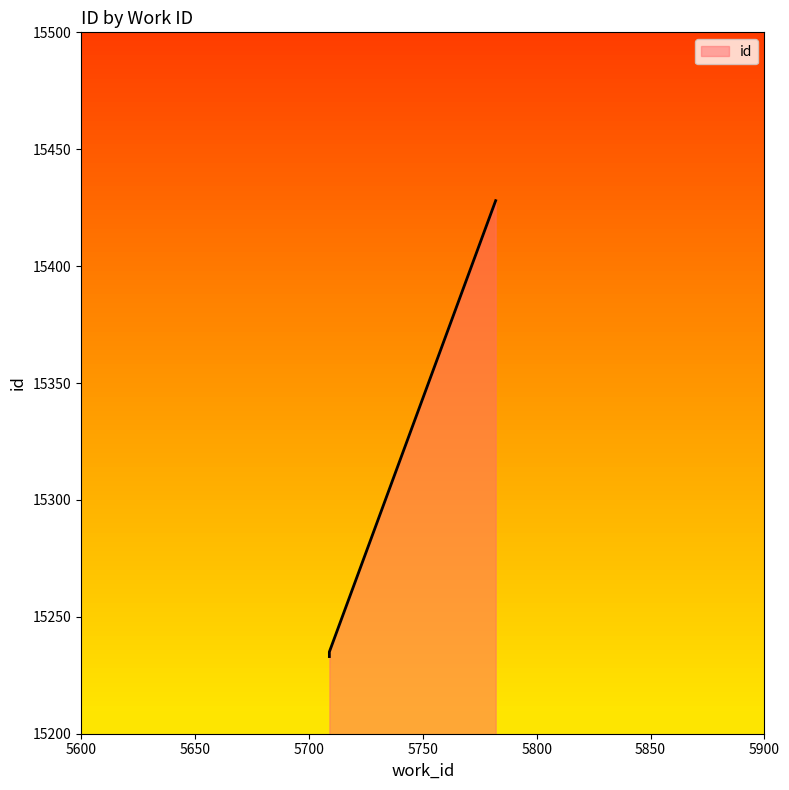

Which has a higher value, 5709 or 5782?

5782